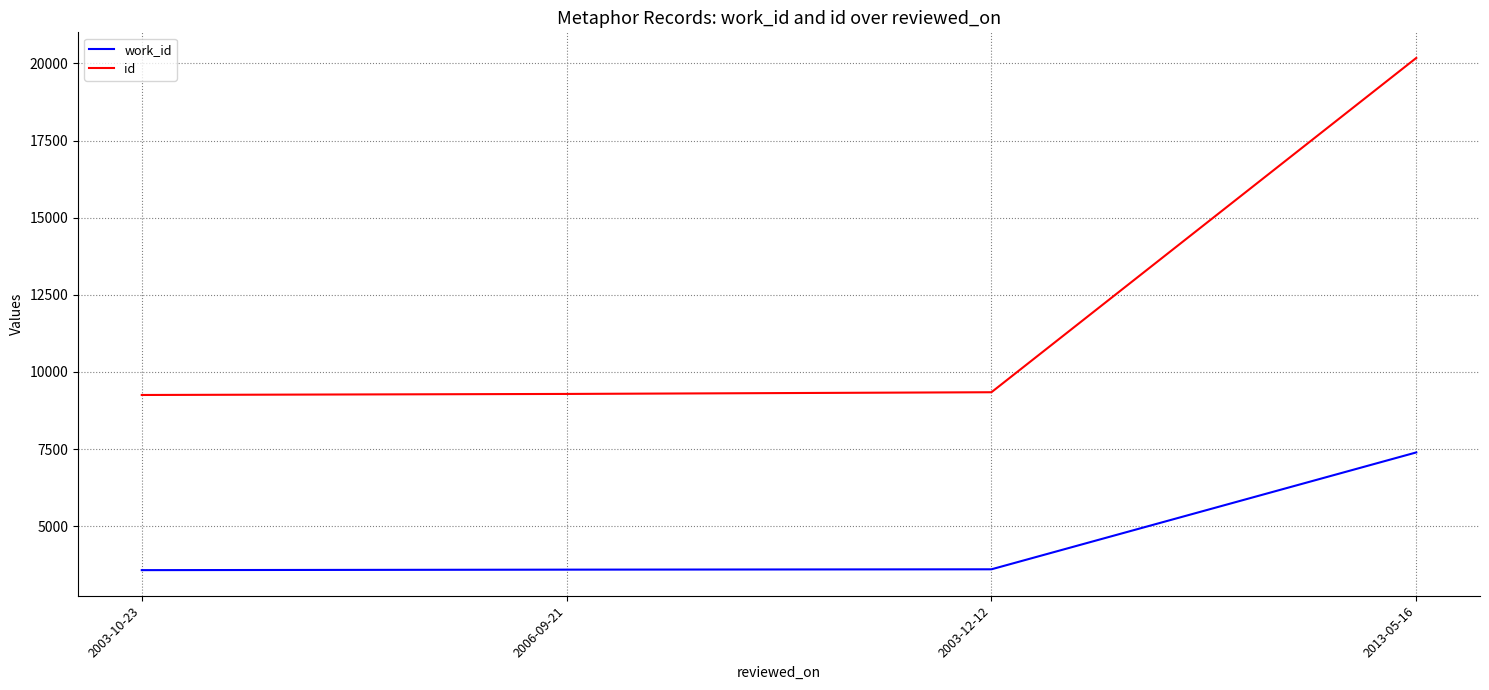

The value of work_id at 2006-09-21 is 3590. True or false?

True